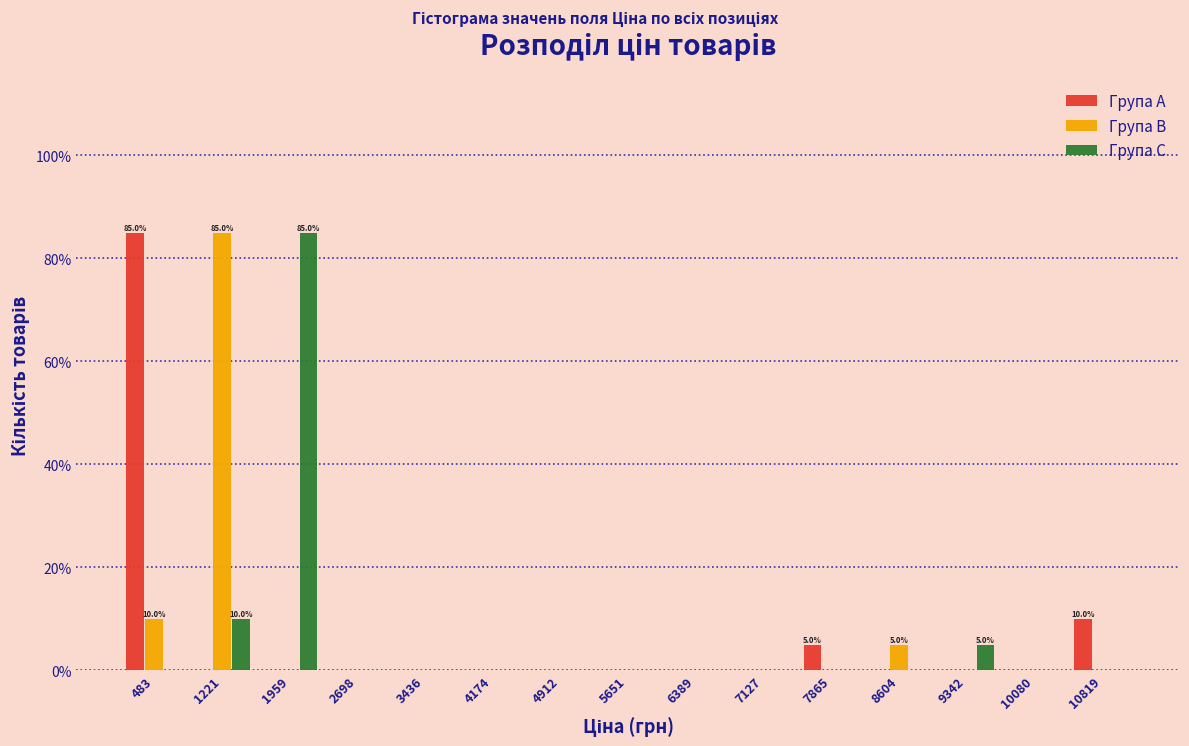

In the Група B series, which range on the x-axis has the tallest bar?

900 to 1600